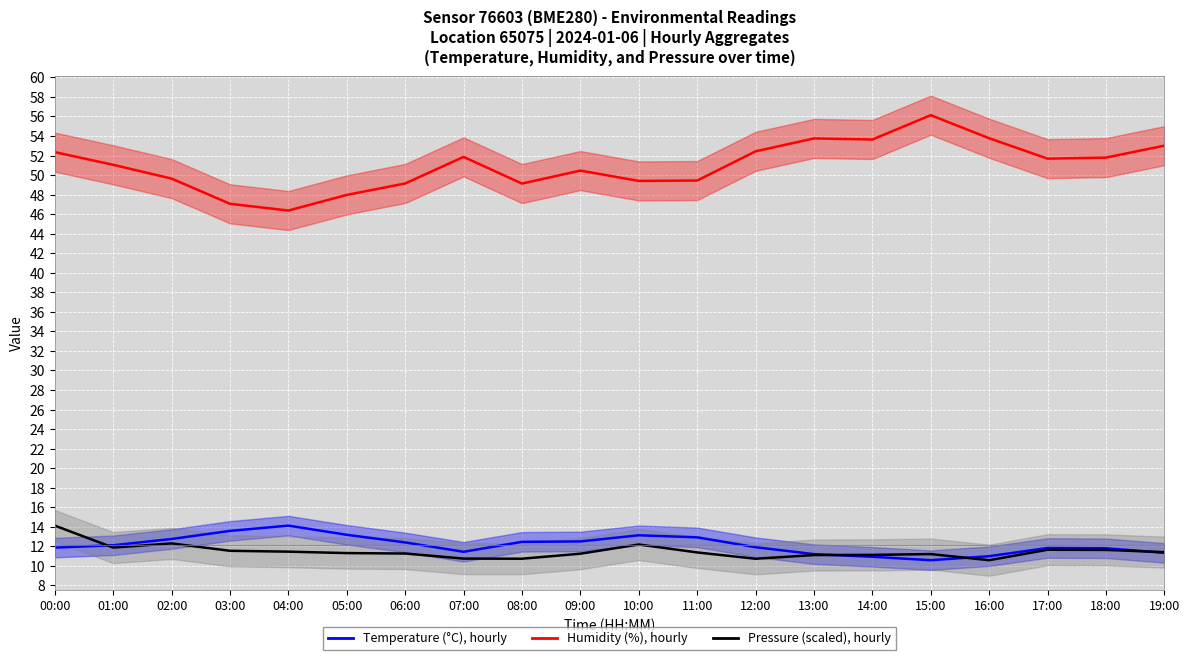

True or false: Humidity (%), hourly has more than 1 interior local peaks.

True